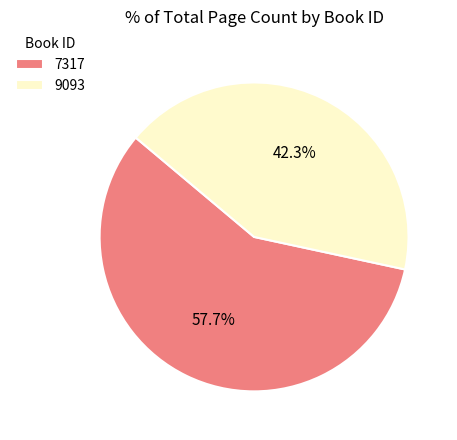

What is the ratio of the value at 9093 to the value at 7317?

0.7